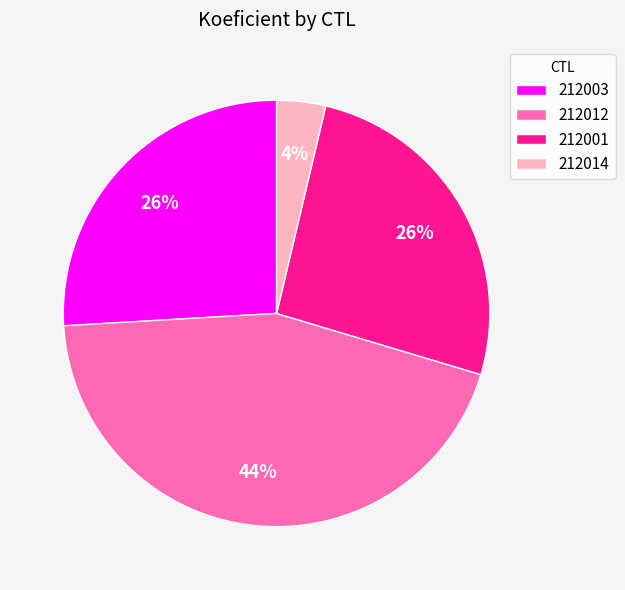

Which category has the smallest portion of the pie?

212014